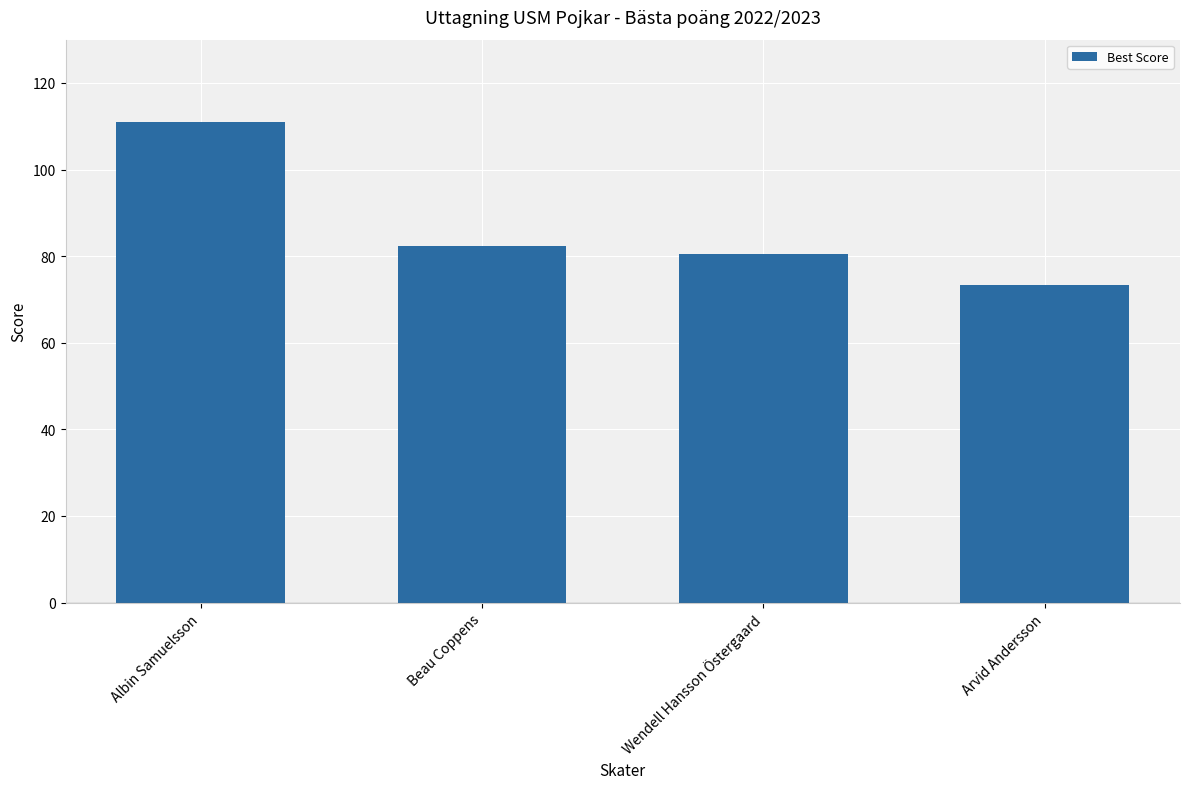

What is the greatest value displayed?

111.0